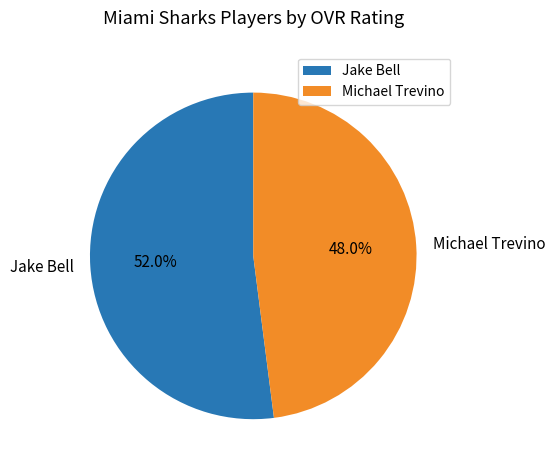

What is the largest slice in the pie chart?

Jake Bell